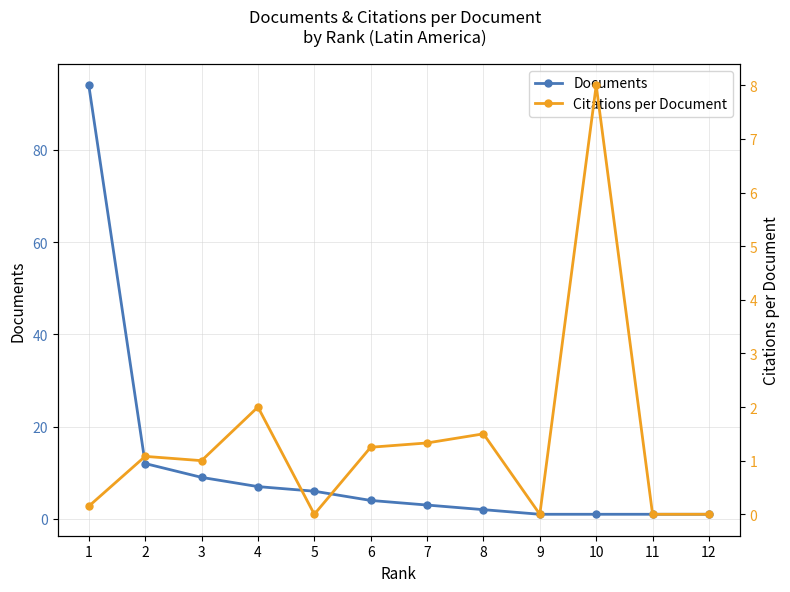

At which category is the sum across all series the highest?

1